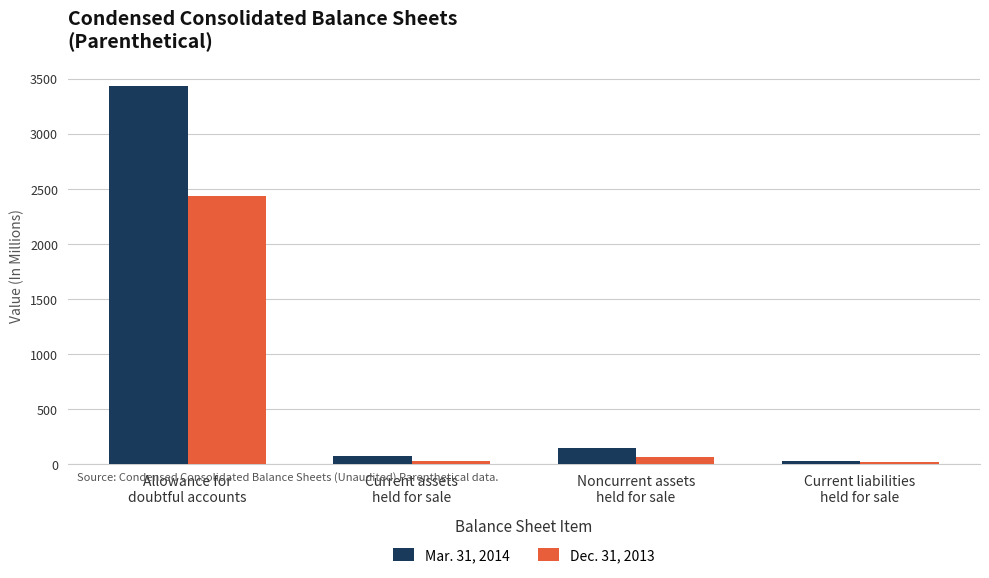

Rank the series at Allowance for
doubtful accounts from lowest to highest value.

Dec. 31, 2013, Mar. 31, 2014